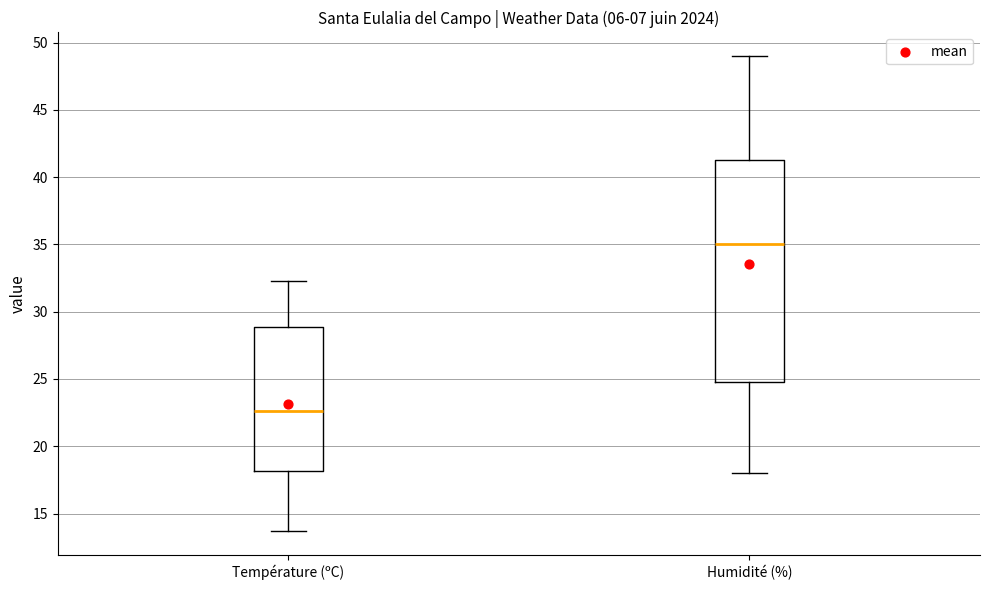

Which box is the tallest, from its lower edge to its upper edge?

Humidité (%)